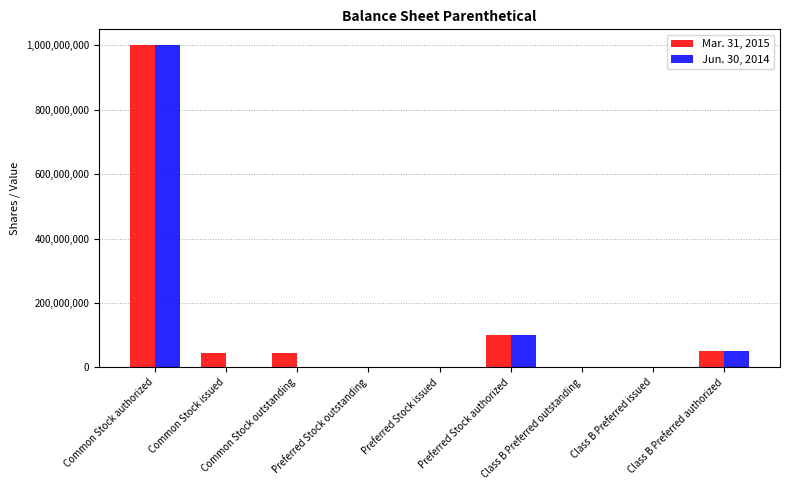

What is the maximum value shown in the chart?

1000000000